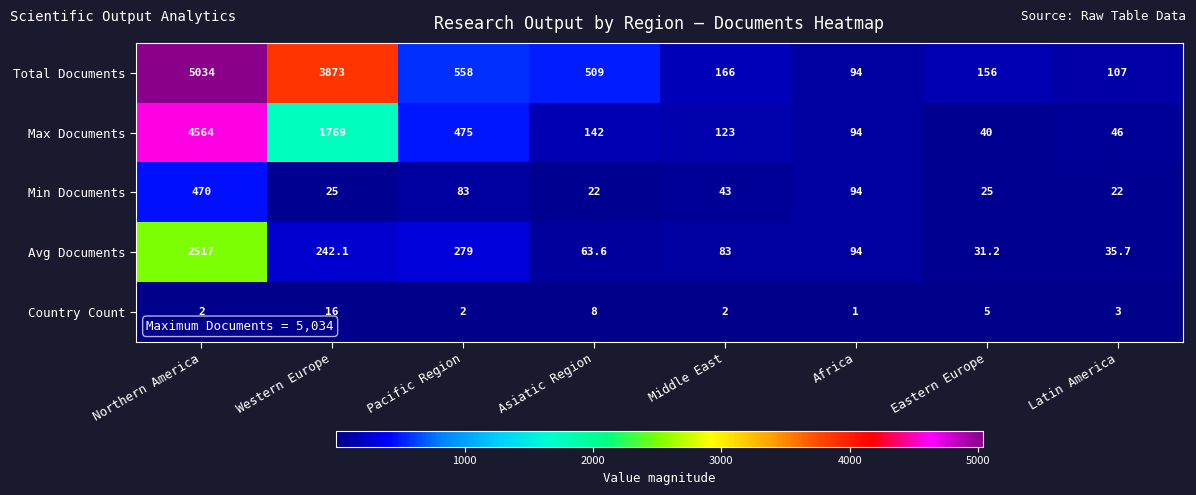

Is it true that Max Documents equals 210.7 at Asiatic Region?

False